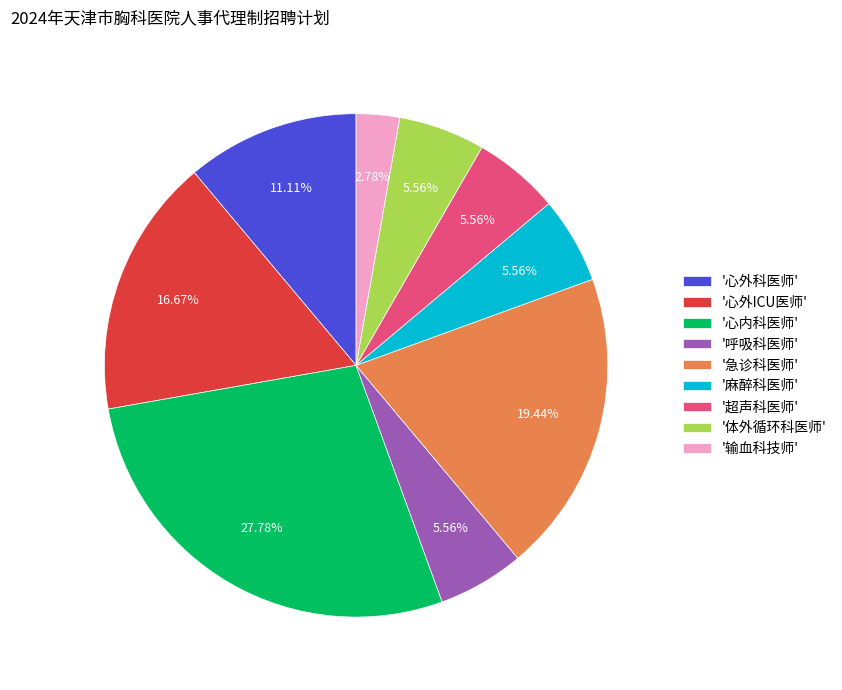

Which has a higher value, '输血科技师' or '体外循环科医师'?

'体外循环科医师'